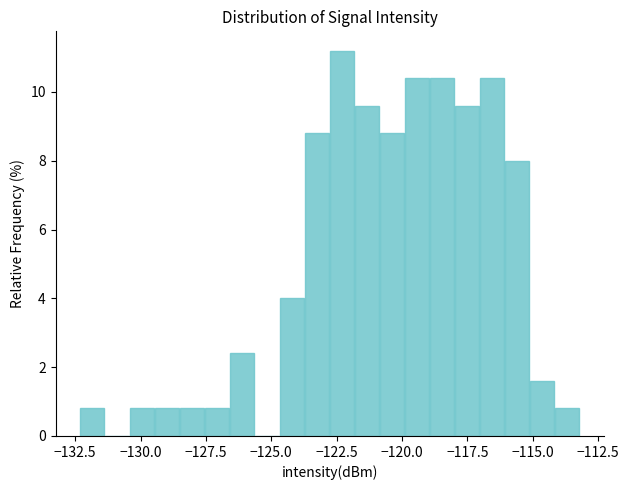

Read against the x-axis, roughly where is the centre of the tallest bar?

-122.5